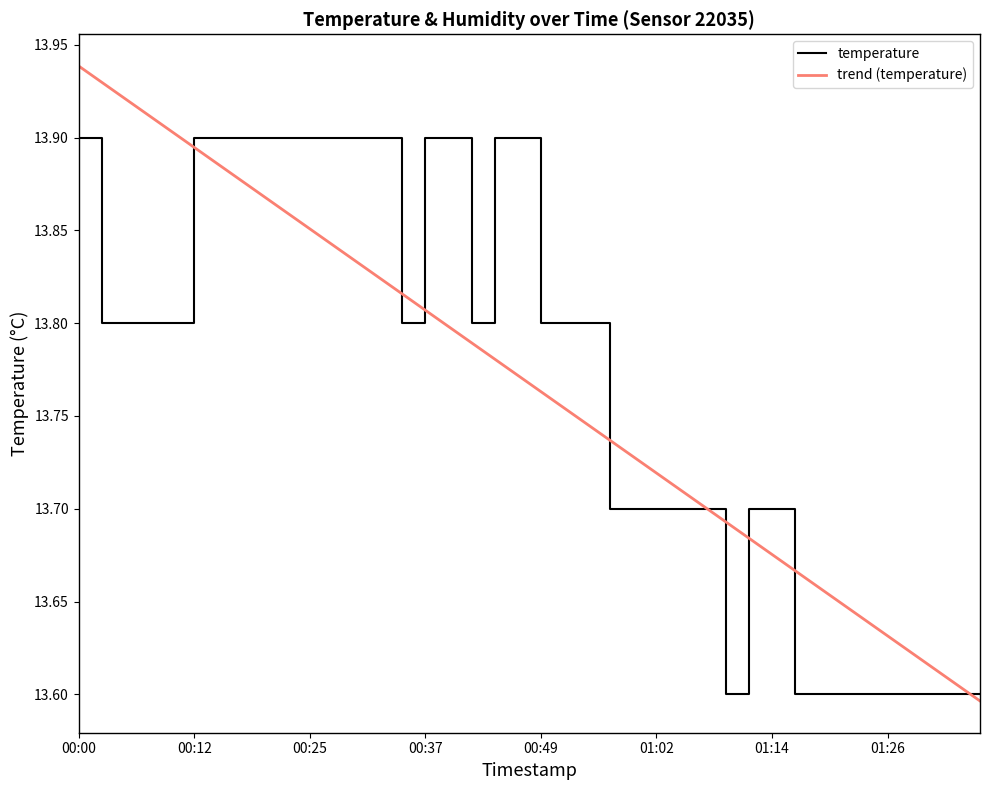

Rank the series by their maximum value, from highest to lowest.

trend (temperature), temperature